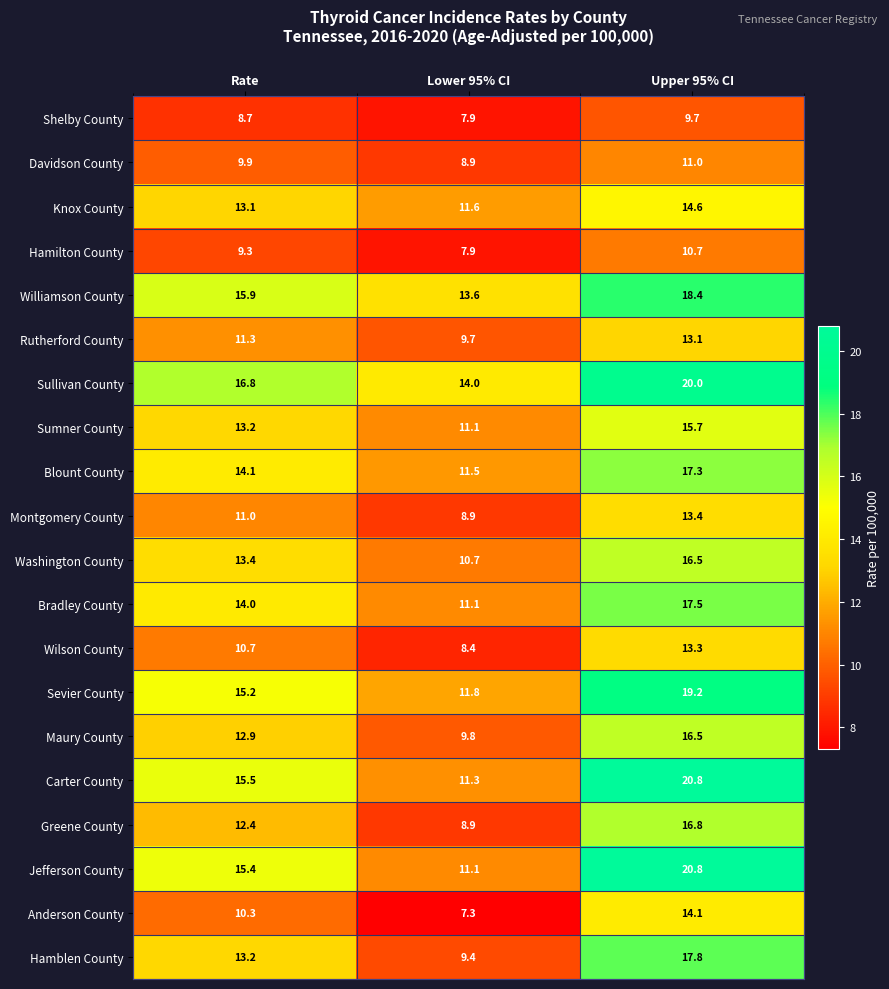

The value of Carter County at Lower 95% CI is 15.9. True or false?

False